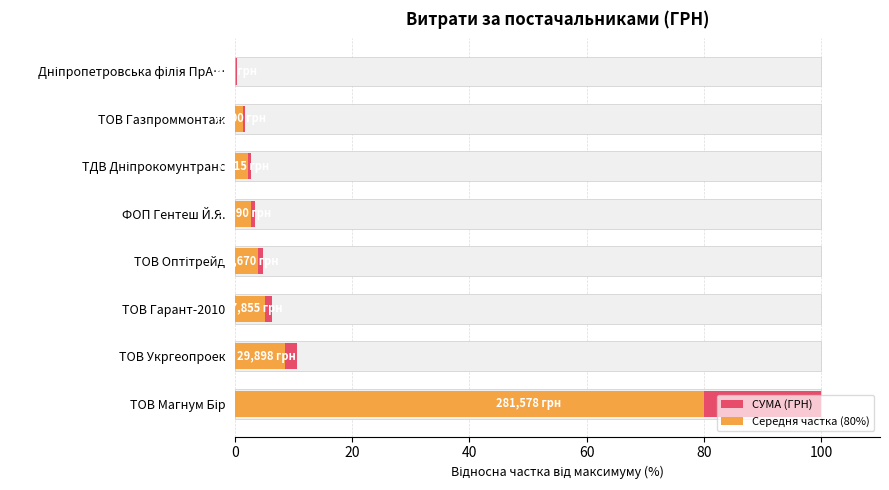

What is the difference between the second highest and second lowest values in the СУМА (ГРН) series?

8.9